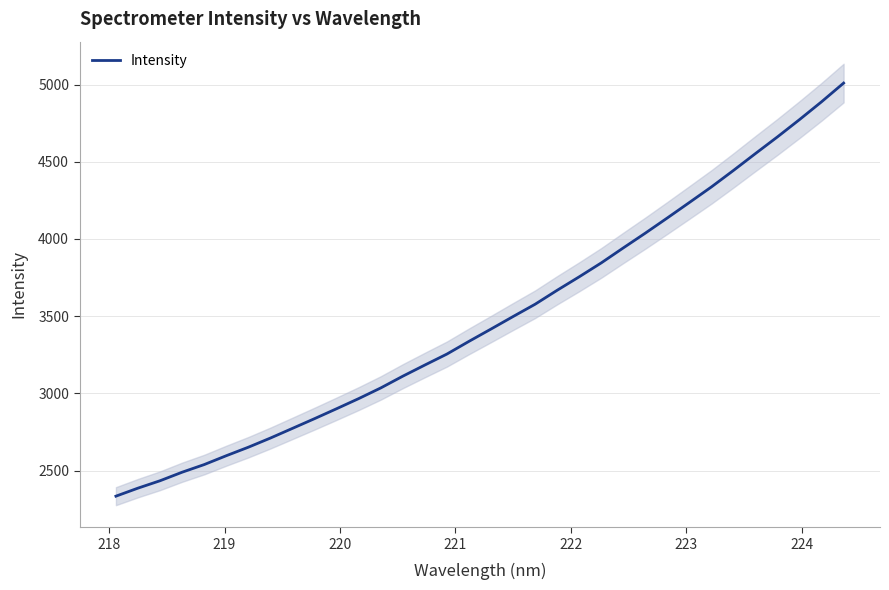

What is the maximum value for Intensity?

5009.8